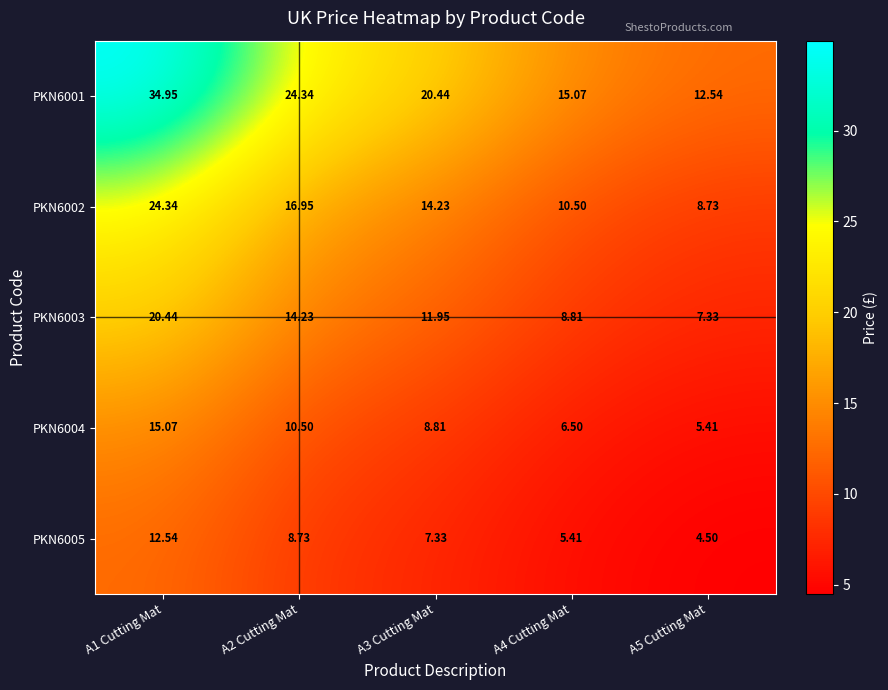

Is the value of PKN6001 at A2 Cutting Mat greater than the value of PKN6005 at A5 Cutting Mat?

Yes